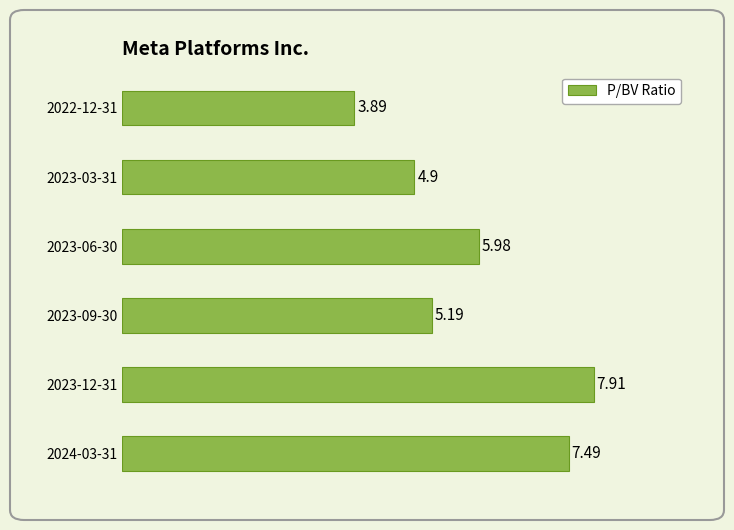

What is the change in value from 2023-06-30 to 2023-03-31?

-1.1